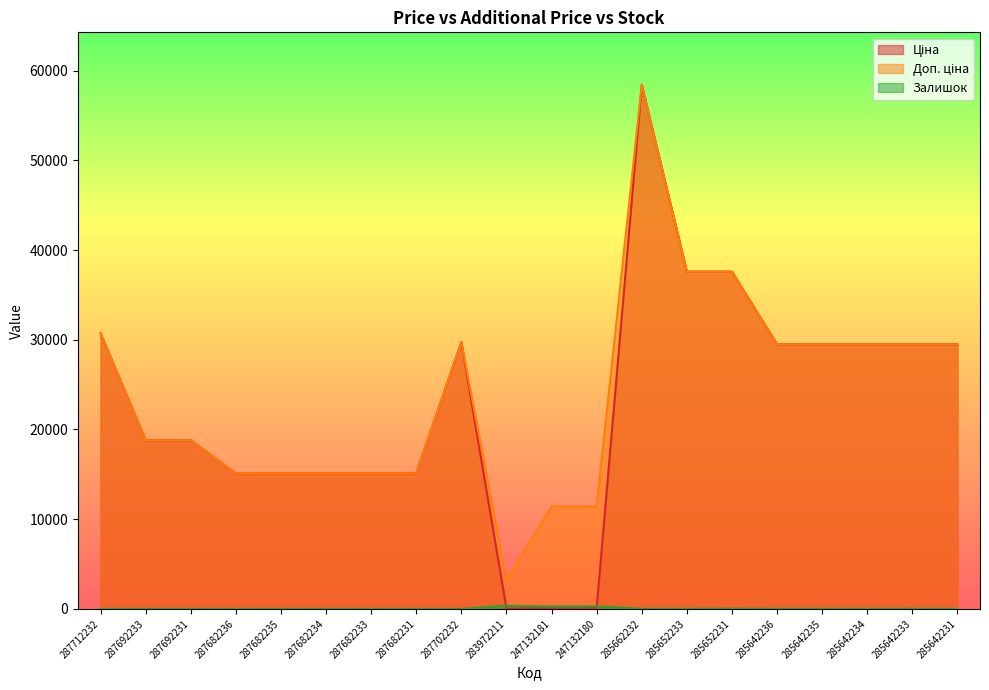

What is the total value across all series at 285642234?

58993.0